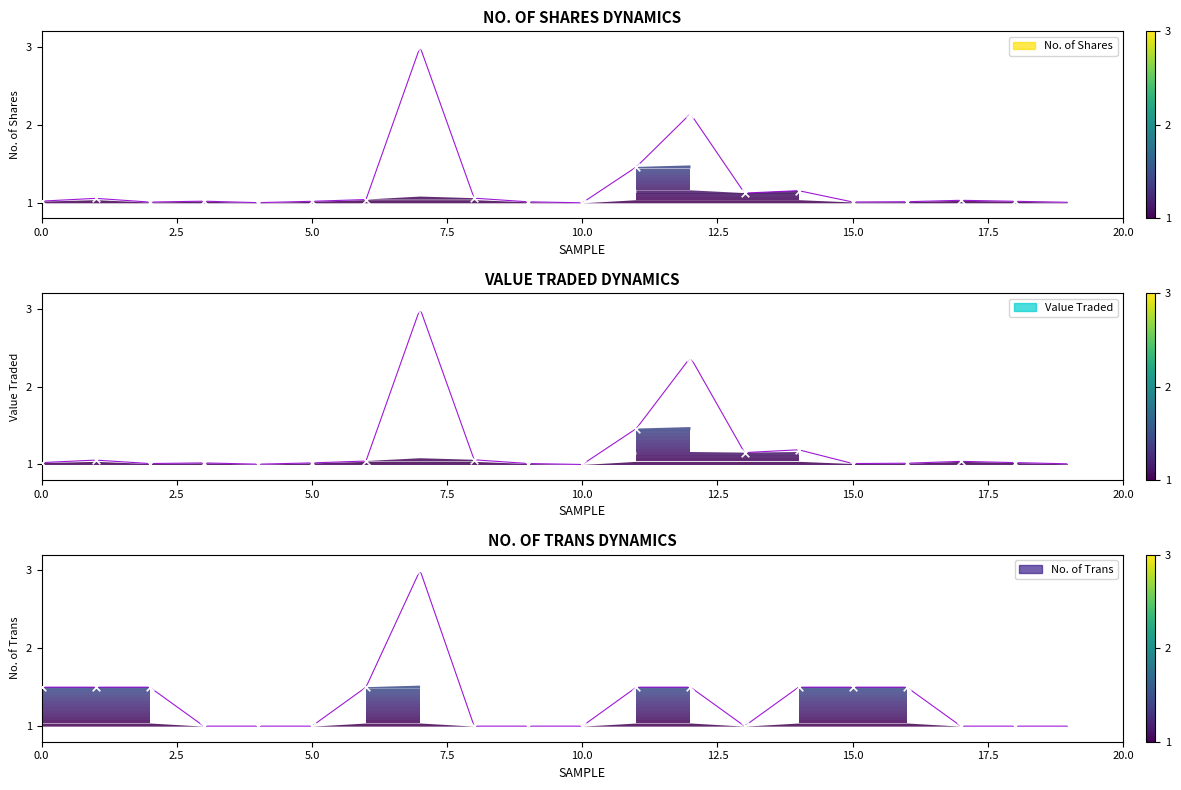

What are all the series names shown in the legend?

No. of Shares, Value Traded, No. of Trans